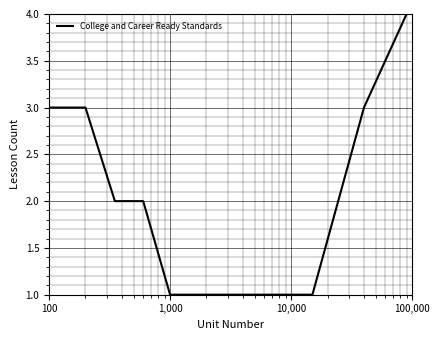

What is the greatest value displayed?

4